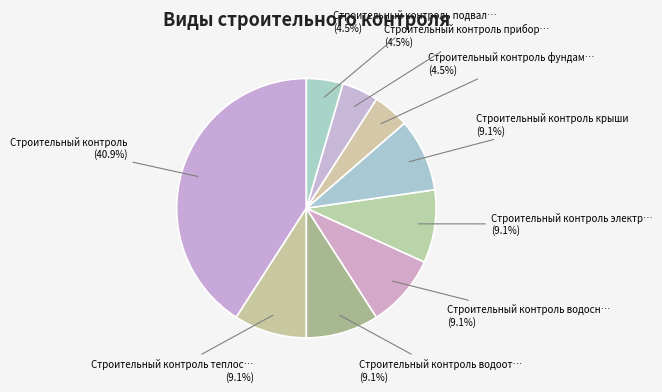

How many segments does this pie chart have?

9